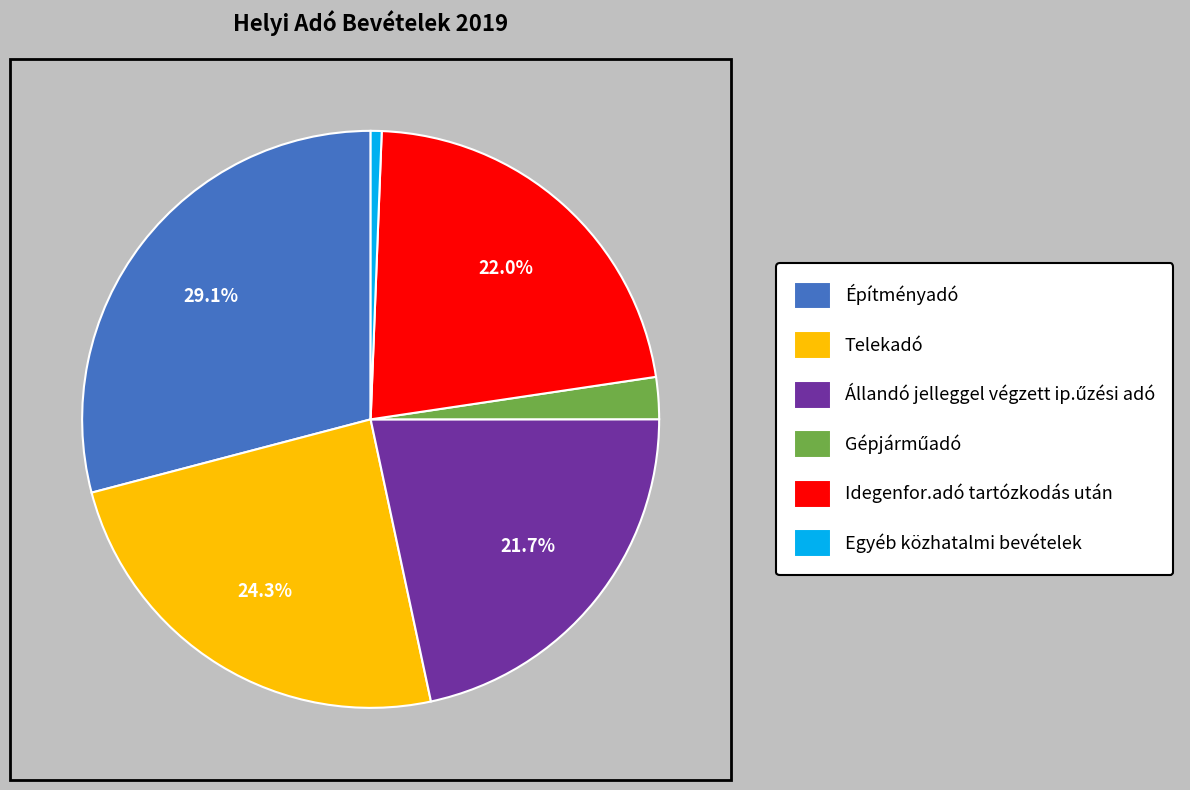

Between Egyéb közhatalmi bevételek and Telekadó, which is larger?

Telekadó